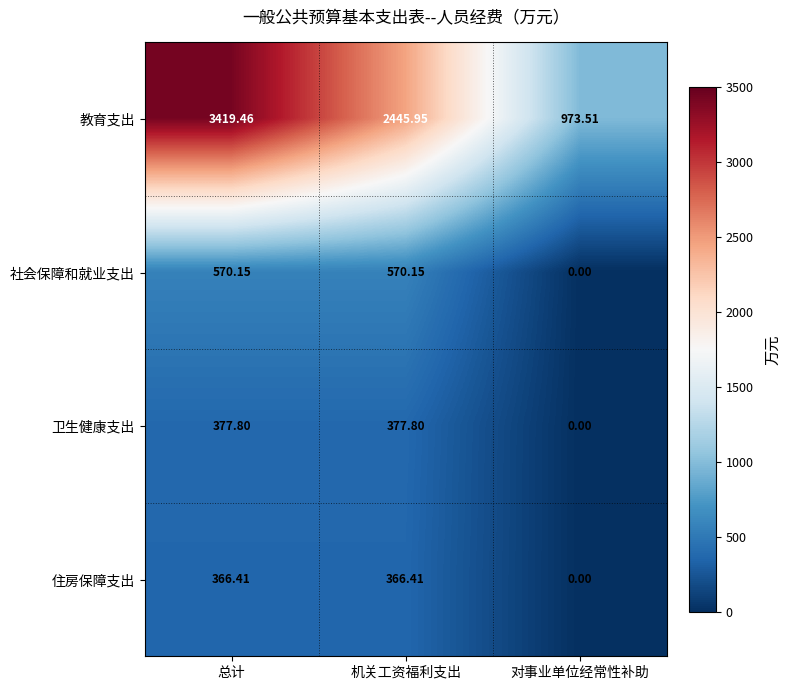

At which category does the chart reach its peak across all series?

总计